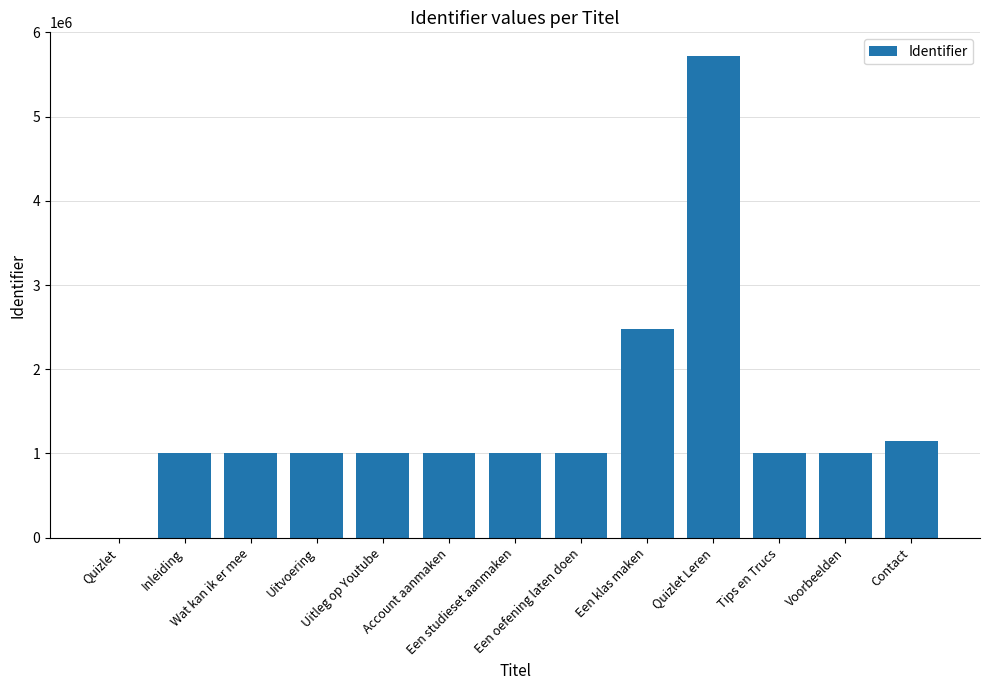

What is the maximum value shown in the chart?

5715623